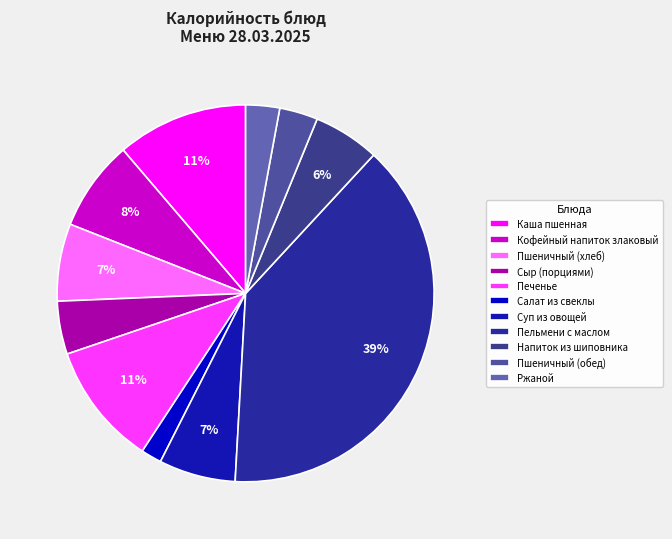

To the nearest percent, what is the average slice percentage?

9%